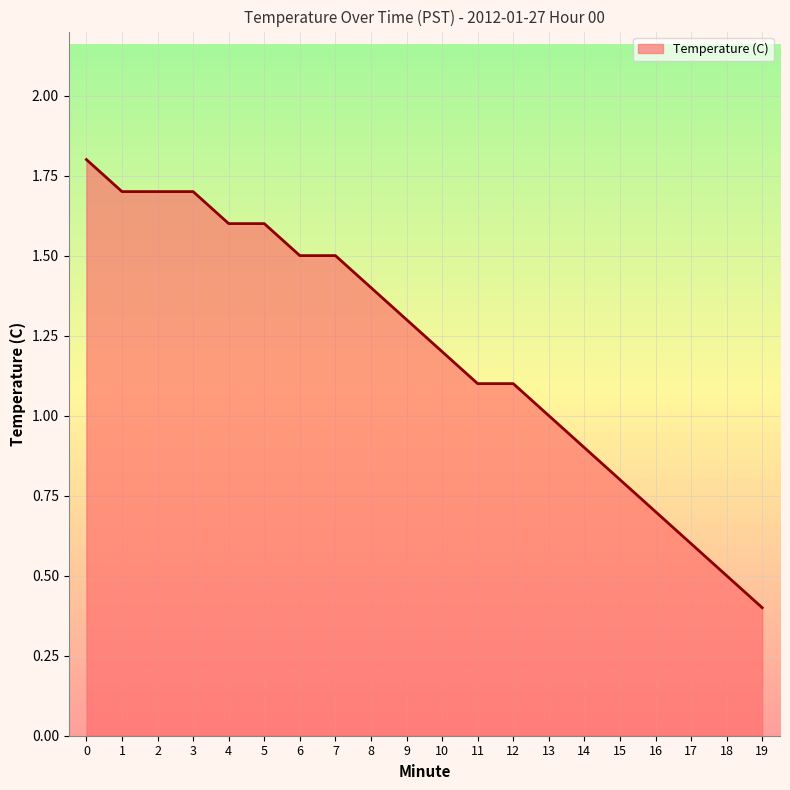

The value at 0 is 1.1. True or false?

False